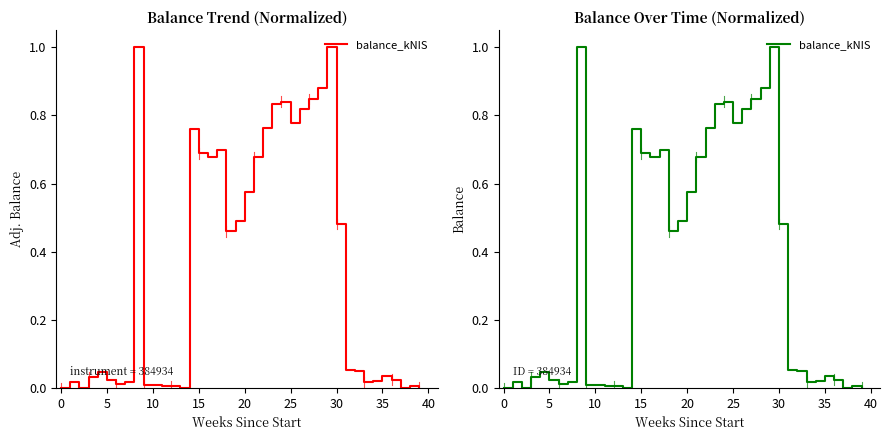

Is it true that the value at 34 is 0.0?

False